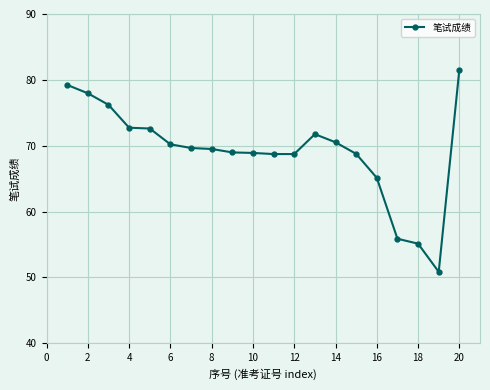

What is the smallest value displayed?

50.8